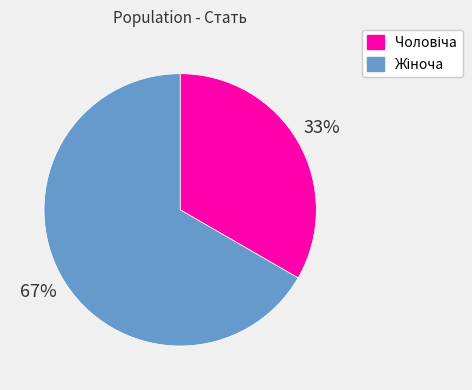

Does any single category account for the majority?

Yes